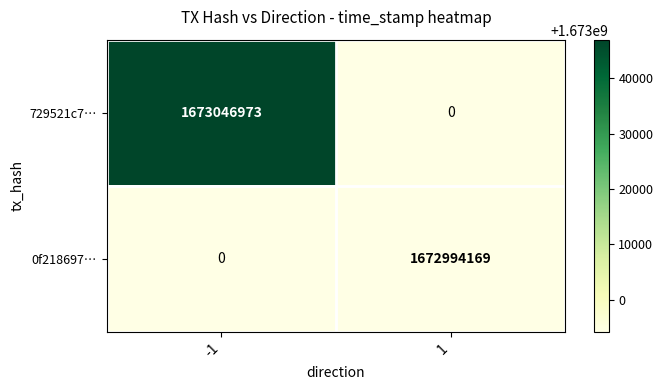

True or false: 0f218697… has a value of -947913992 at -1.

False